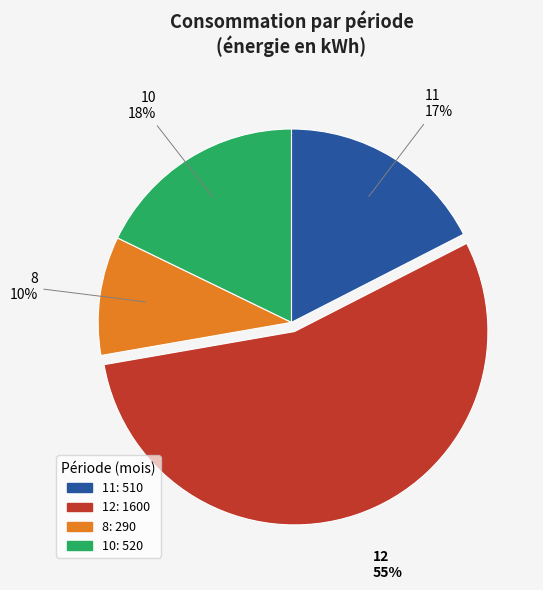

To the nearest percent, what percentage of the pie is 12?

55%